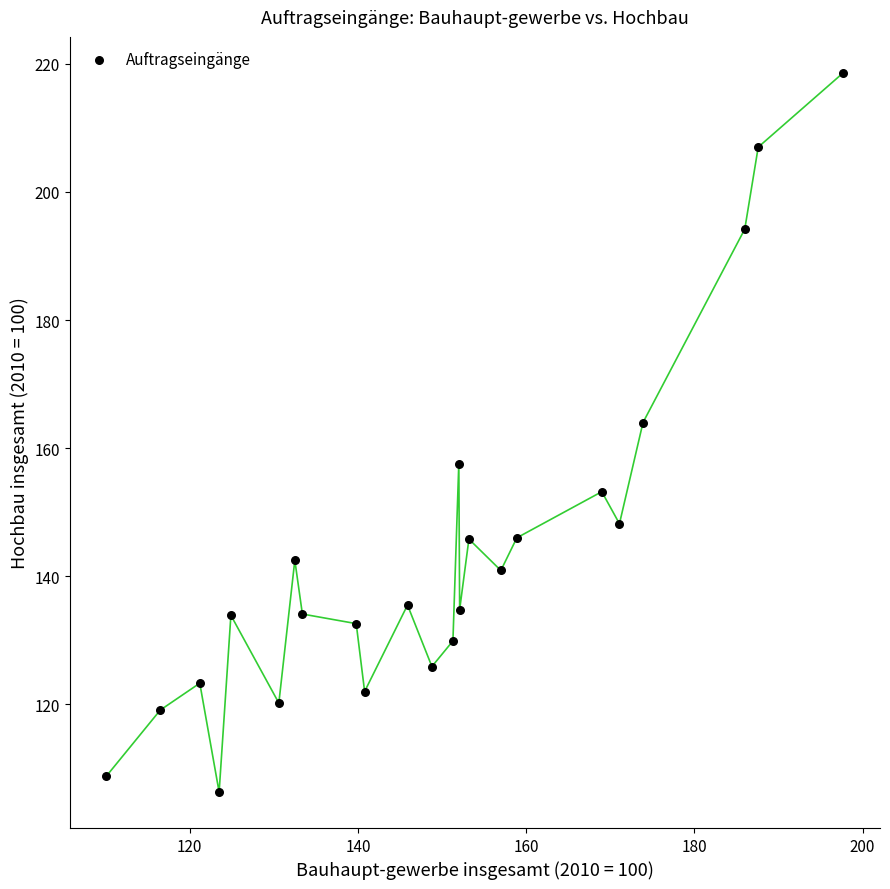

What is the range of X values (max minus min)?

87.6